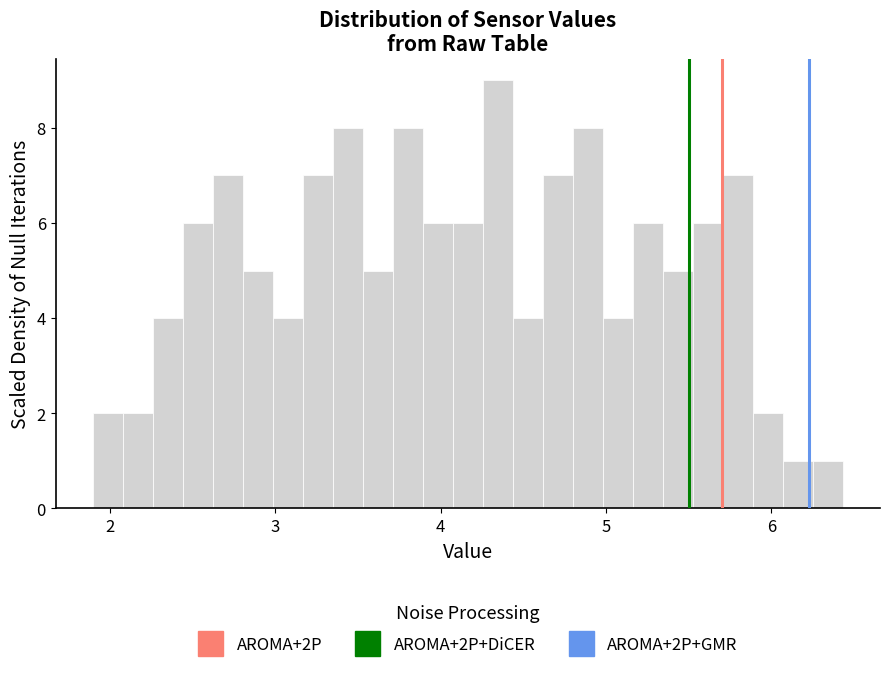

Read against the x-axis, roughly where is the centre of the tallest bar?

4.3